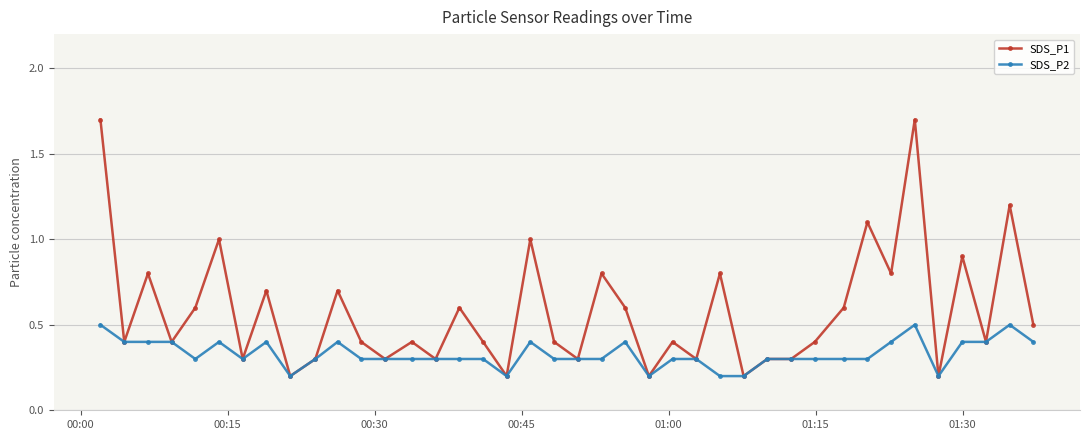

Which series has the largest total across all categories?

SDS_P1